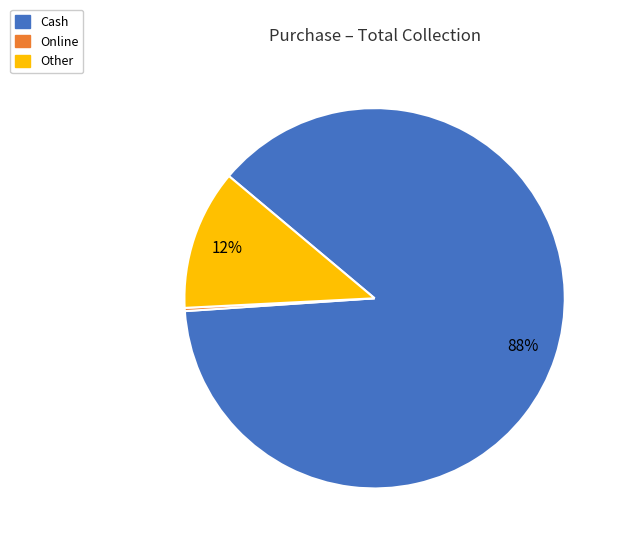

Which category has the biggest portion of the pie?

Cash